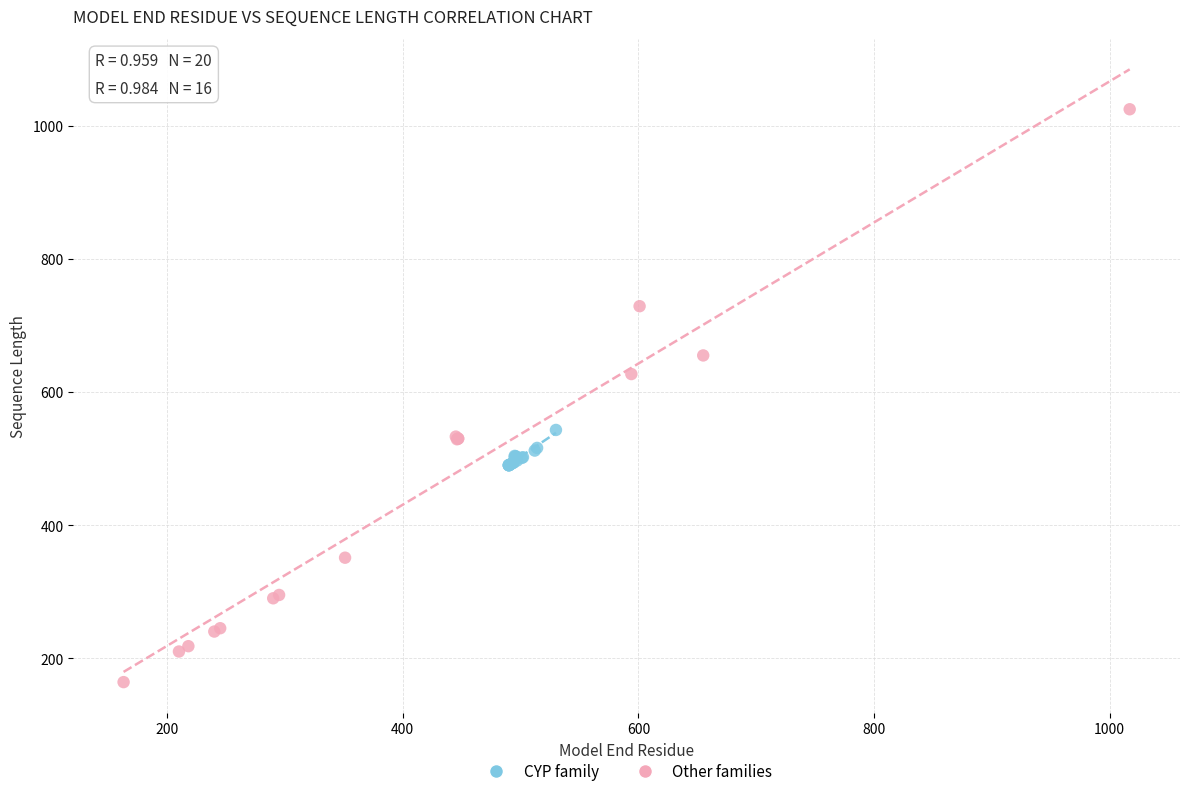

Which series contains the lowest Y value?

Other families